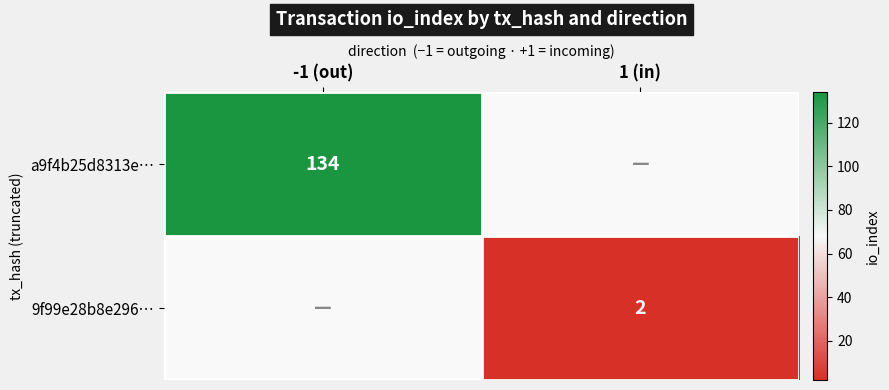

The a9f4b25d8313e… series shows 134 at -1 (out). True or false?

True